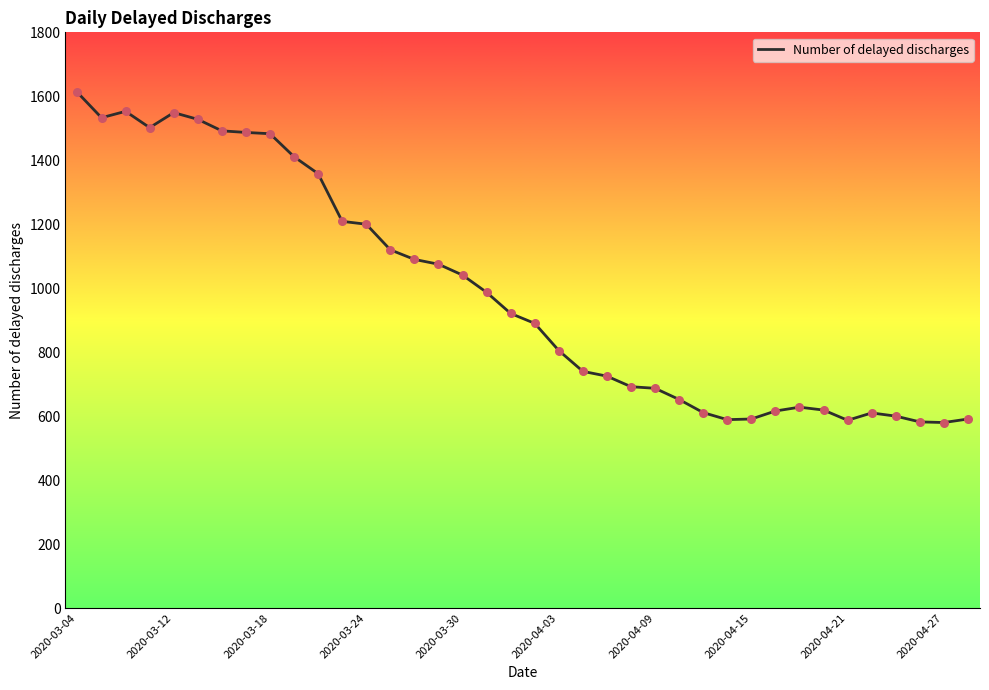

What is the difference between the maximum and minimum values?

1032